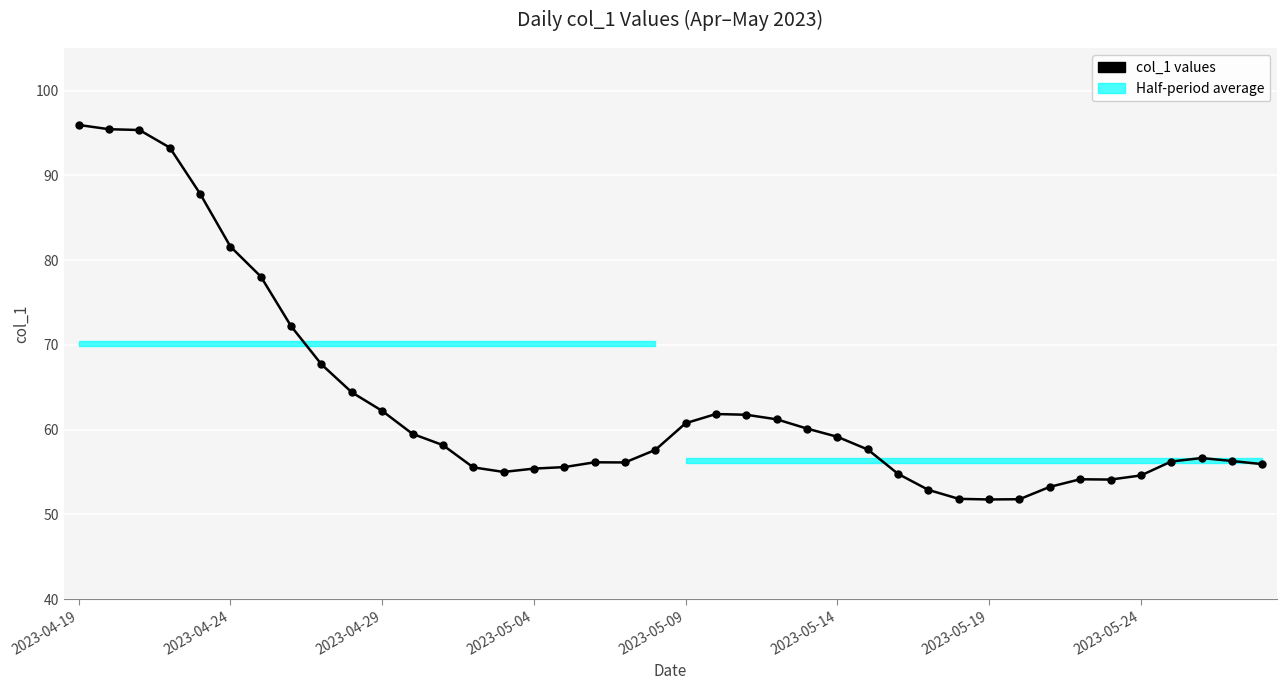

Between 2023-04-29 and 34, which is larger?

2023-04-29